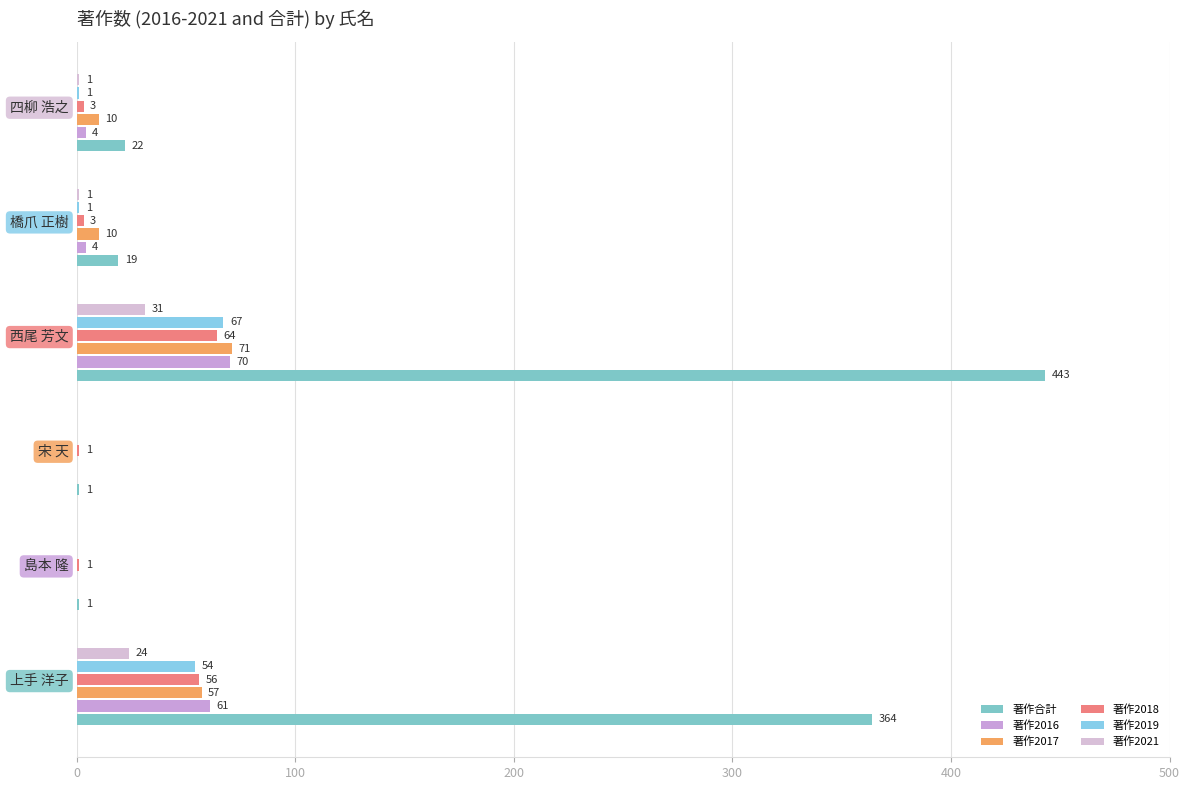

How many categories are shown in the chart?

6